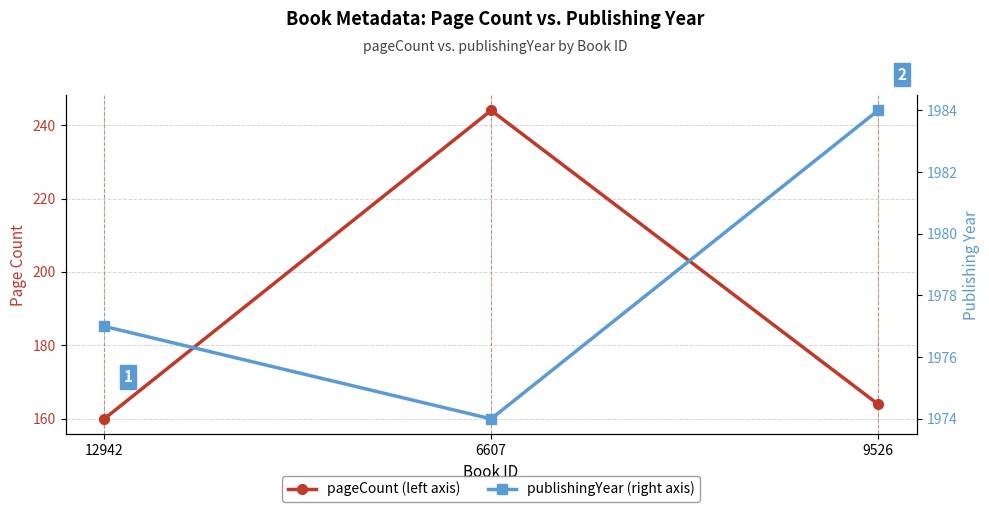

Reading left to right, what are all the values shown in this chart?

pageCount: 160	244	164
publishingYear: 1977	1974	1984